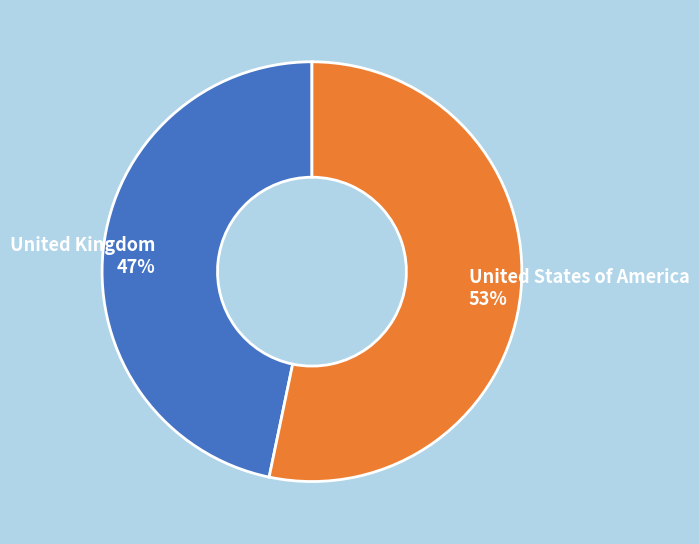

What percentage is the United Kingdom slice, to the nearest percent?

47%